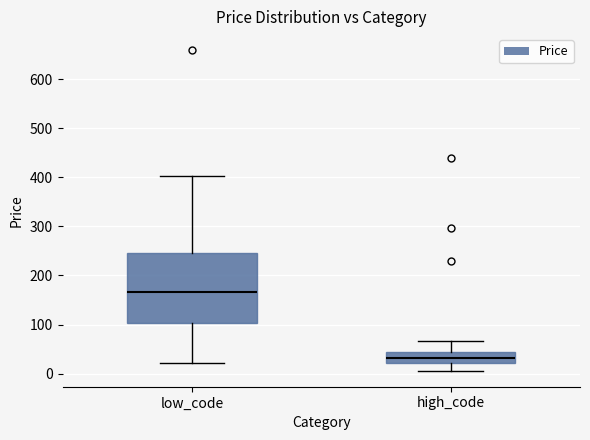

Which box has the lowest median line?

high_code